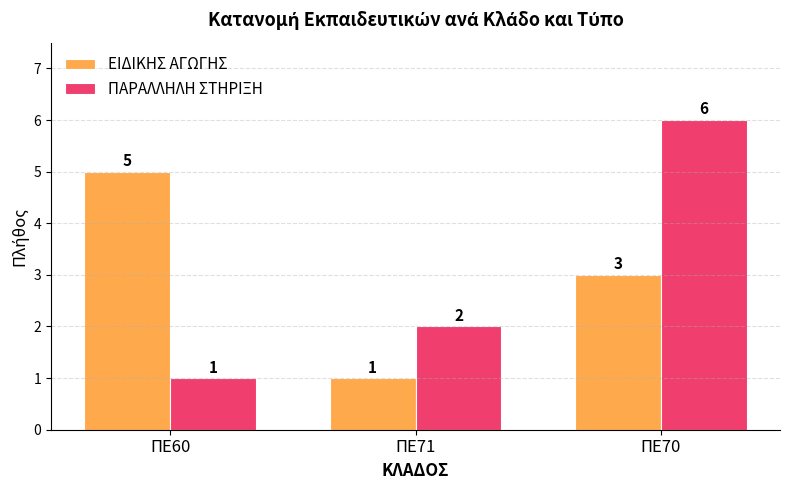

What is the difference between the maximum and second lowest values in the ΠΑΡΑΛΛΗΛΗ ΣΤΗΡΙΞΗ series?

4